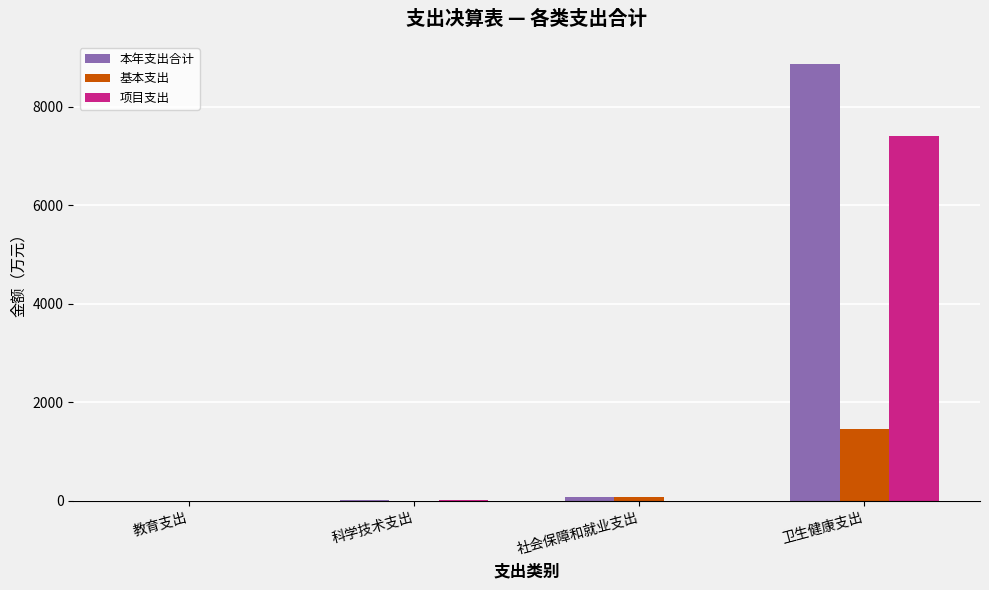

What is the total value across all series at 科学技术支出?

49.3